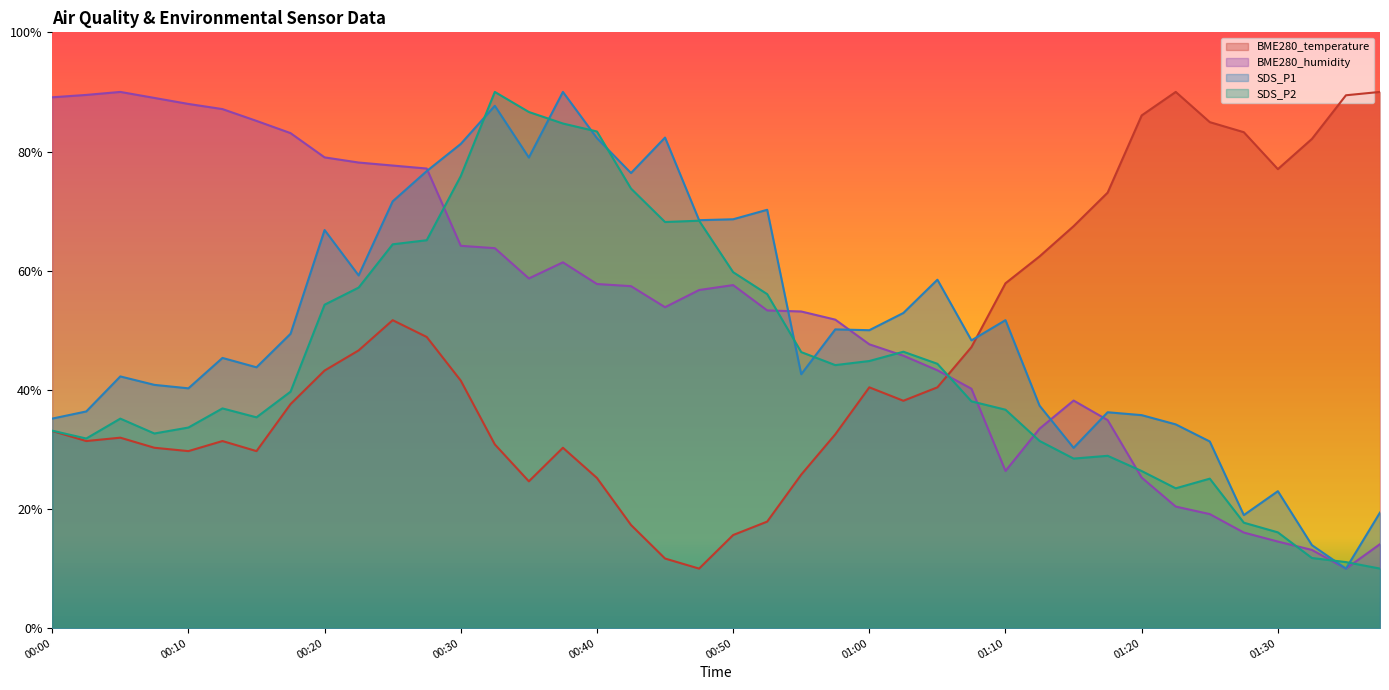

After their last crossing, which series has the higher values: SDS_P2 or BME280_humidity?

BME280_humidity